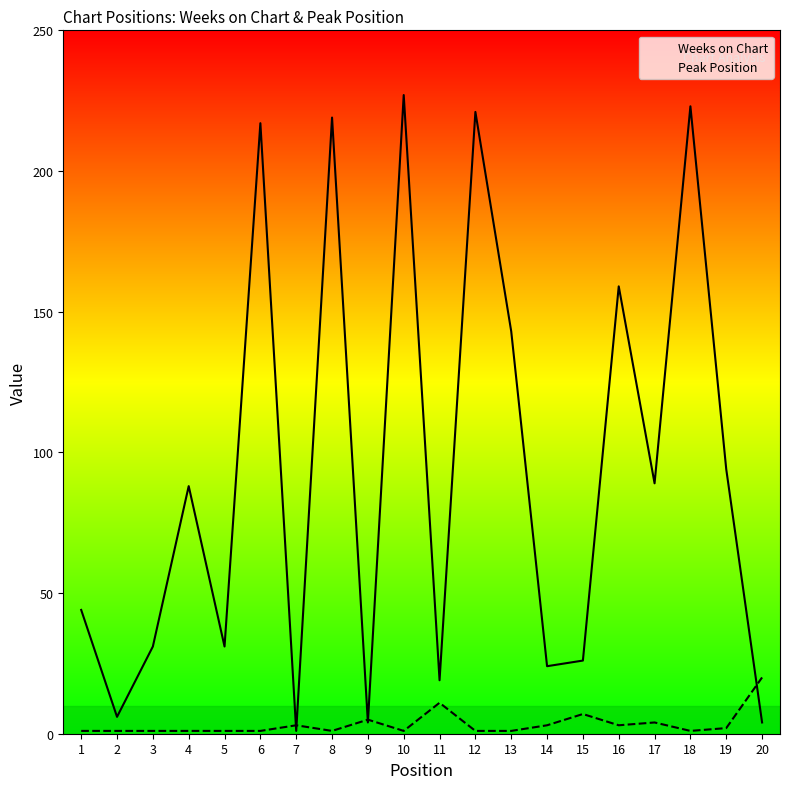

The value of Weeks on Chart at 8 is 219. True or false?

True